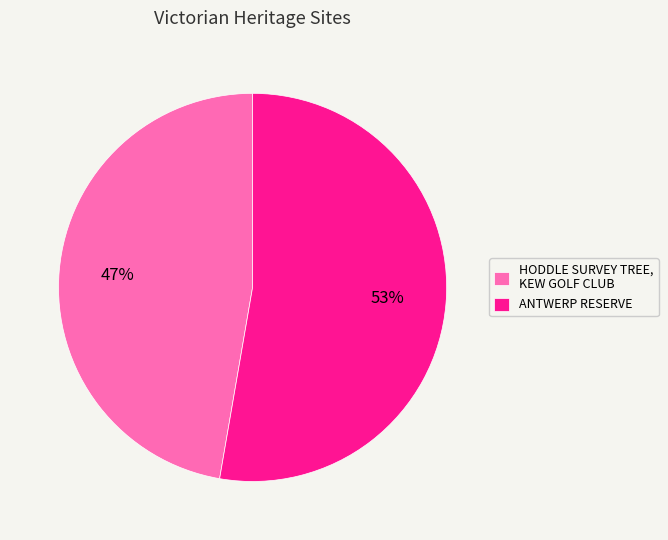

Is it true that HODDLE SURVEY TREE, KEW GOLF CLUB is 33% of the pie?

False